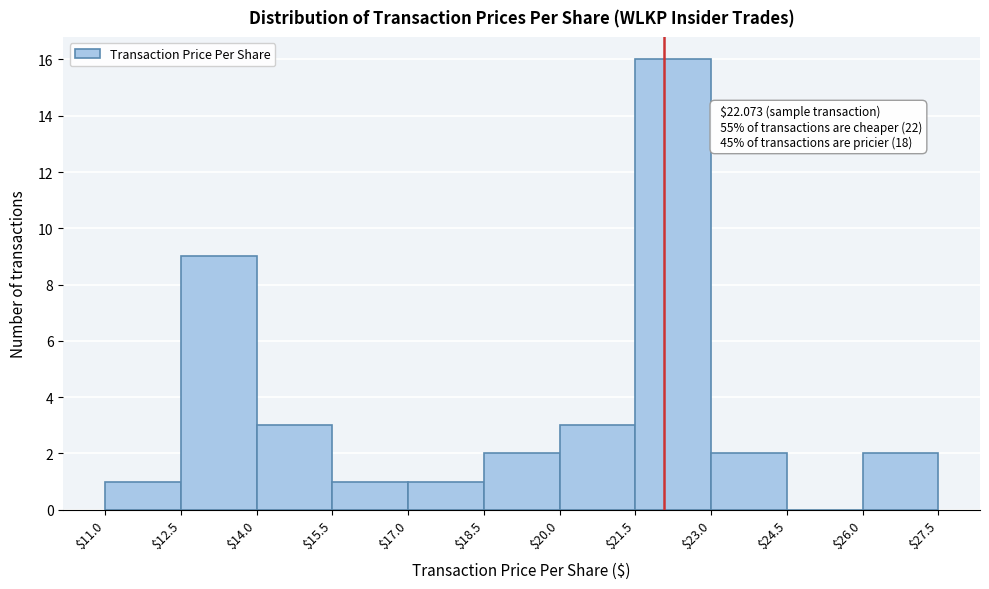

Over which range of the x-axis is the bar tallest?

$21.5 to $23.0